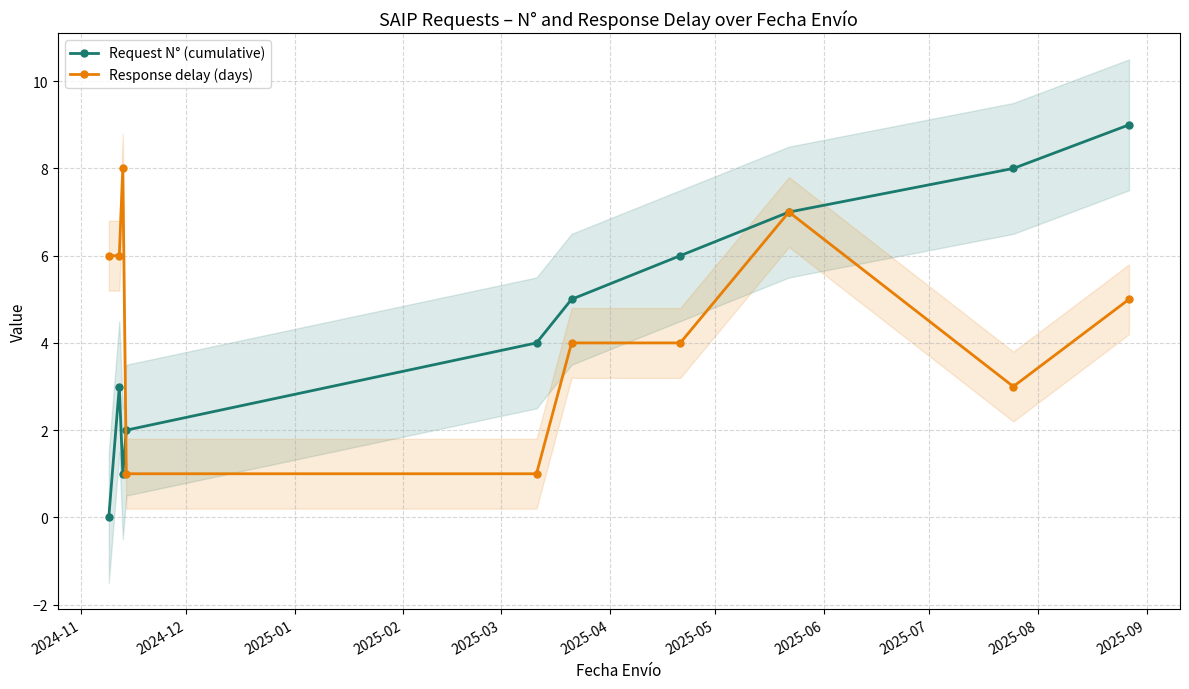

True or false: Response delay (days) has more than 0 points higher than both neighbors.

True